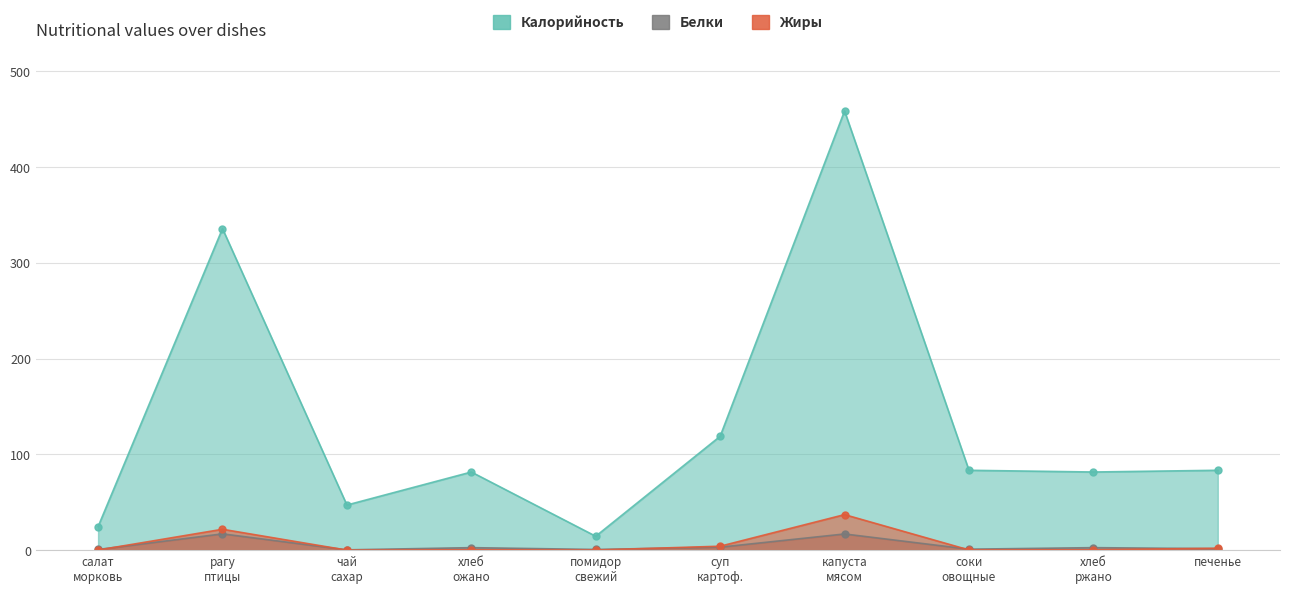

What is the total value across all series at соки овощные?

84.6